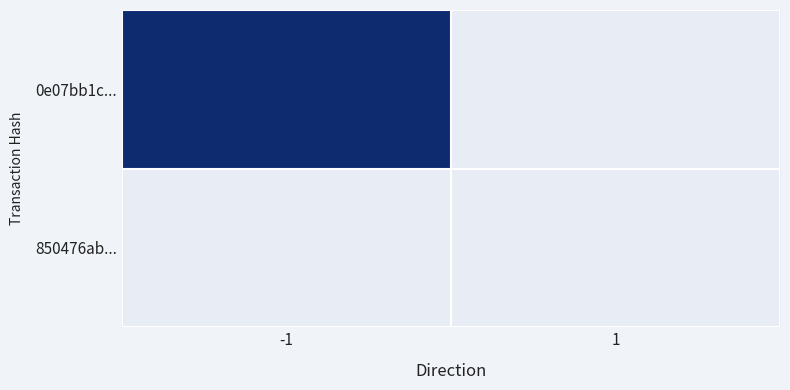

Reading right to left, what are all the values shown in this chart?

0e07bb1c...: 1=0	-1=1
850476ab...: 1=0	-1=0